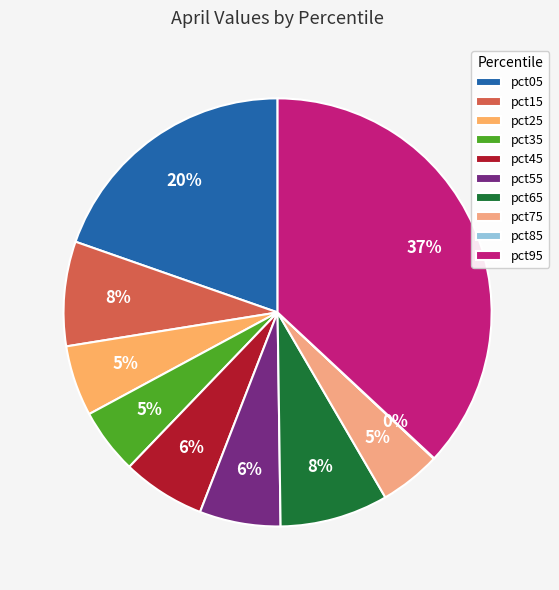

To the nearest percent, what percentage of the pie is pct35?

5%